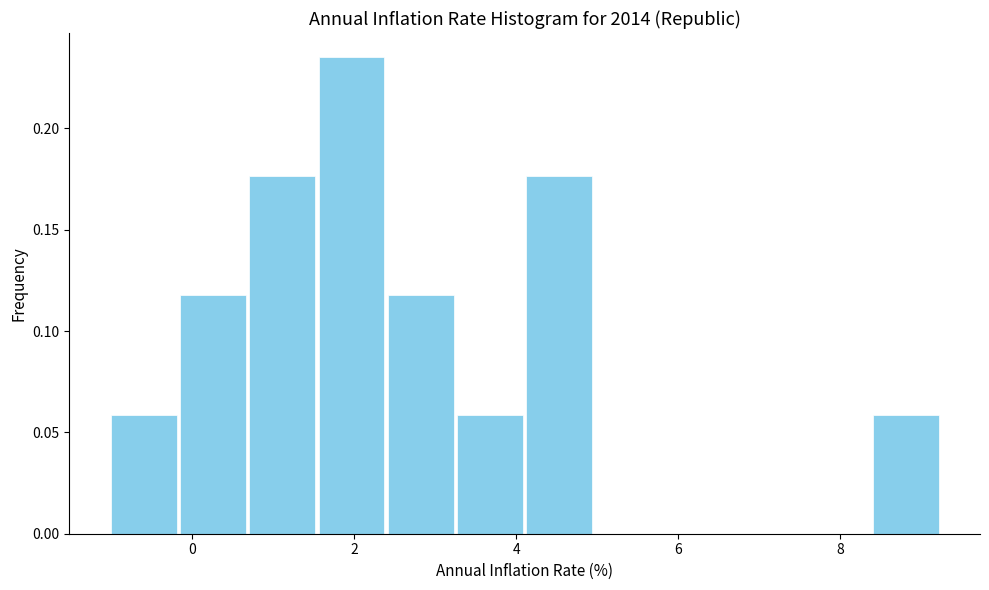

Reading left to right, transcribe this chart: for each bar, give the range it covers on the x-axis and its height. Neither the bar edges nor the heights are printed on the chart, so give them approximately, as read against the axes.

-1.0 to -0.2: 0.060
-0.2 to 0.6: 0.120
0.6 to 1.6: 0.175
1.6 to 2.4: 0.235
2.4 to 3.2: 0.120
3.2 to 4.2: 0.060
4.2 to 5.0: 0.175
5.0 to 5.8: 0
5.8 to 6.6: 0
6.6 to 7.6: 0
7.6 to 8.4: 0
8.4 to 9.2: 0.060